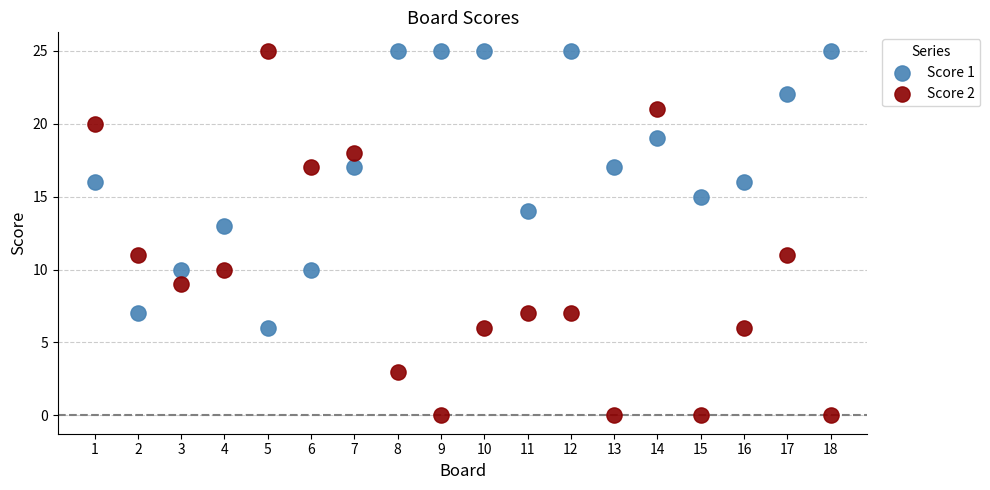

What are all the series names shown in the legend?

Score 1, Score 2